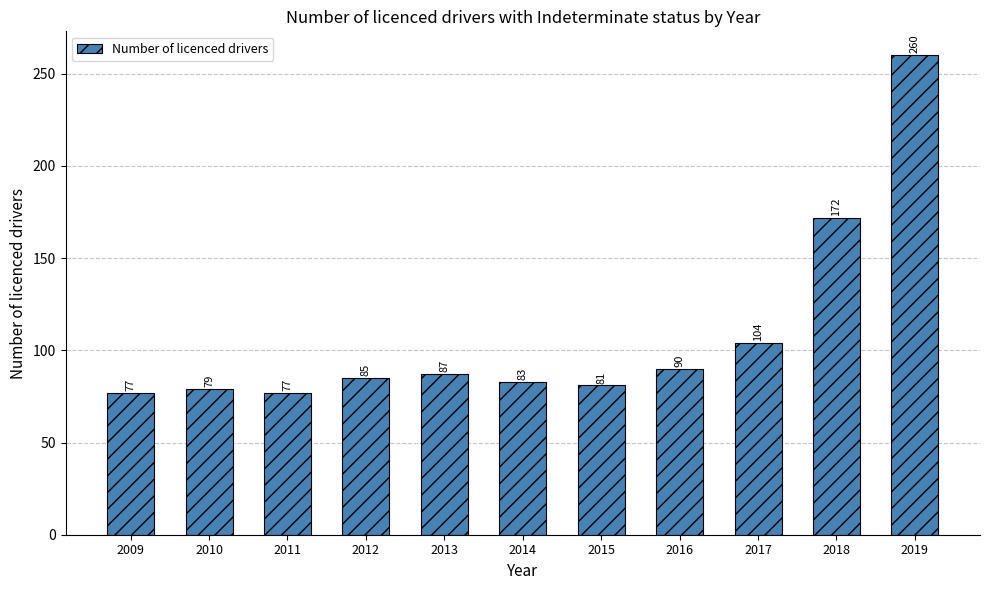

Reading left to right, extract all data points from this chart.

77	79	77	85	87	83	81	90	104	172	260